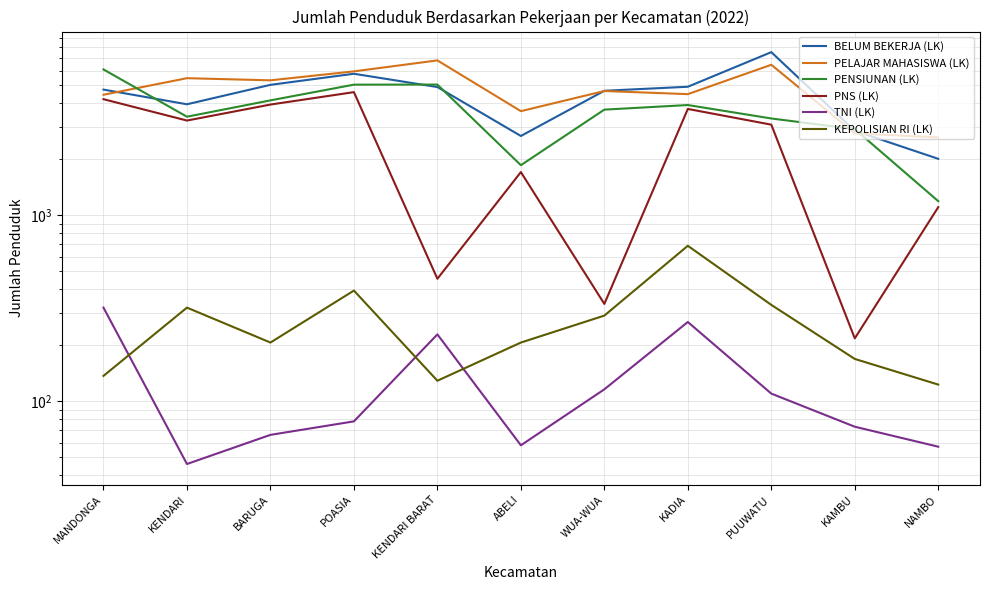

Where is the first local maximum for PELAJAR MAHASISWA (LK)?

KENDARI